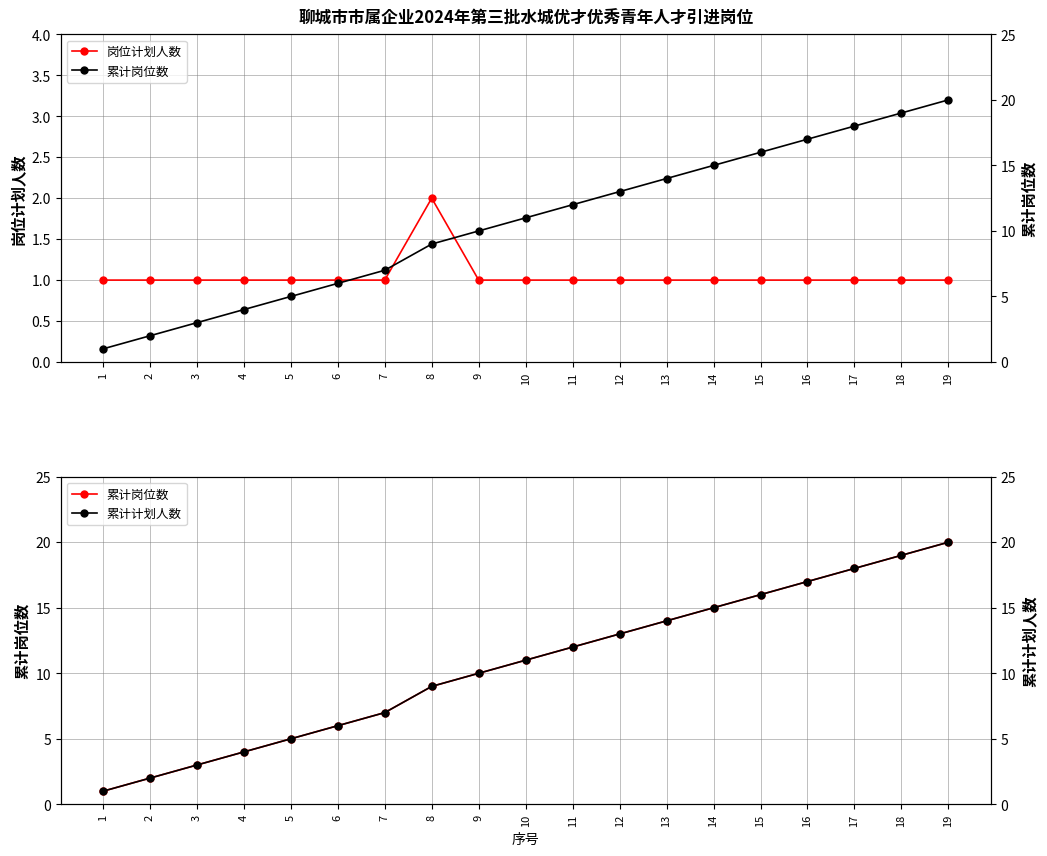

What is the difference between the highest and lowest values at 14?

14